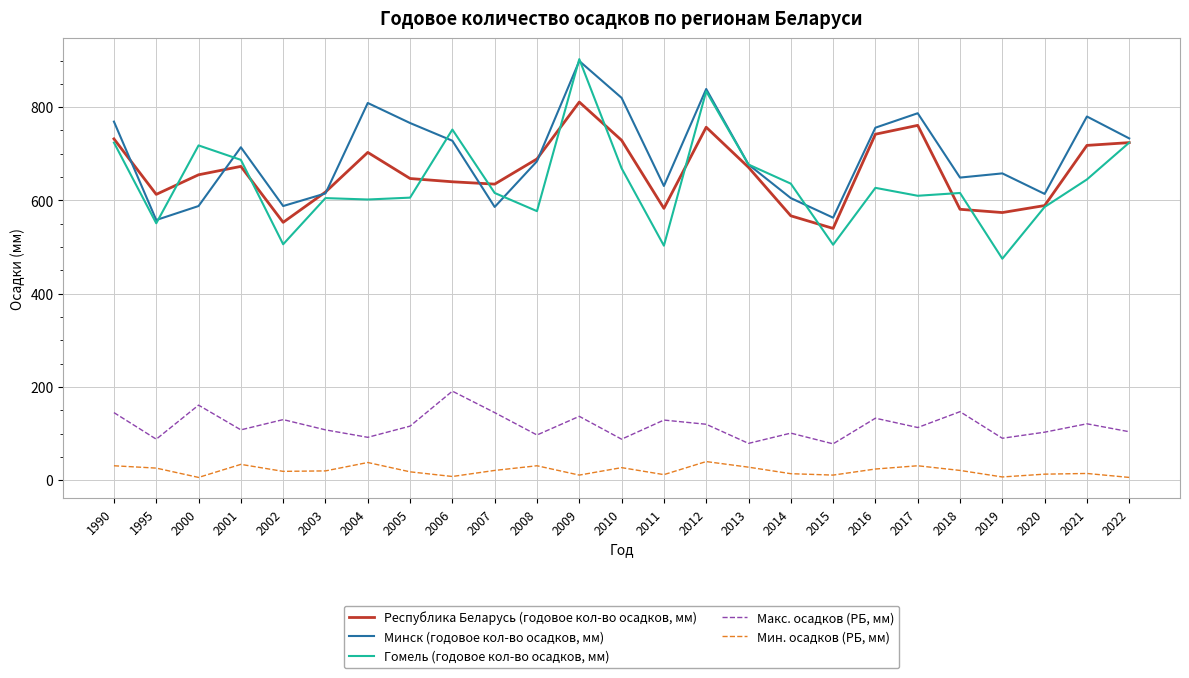

True or false: Макс. осадков (РБ, мм) and Минск (годовое кол-во осадков, мм) intersect in this chart.

False